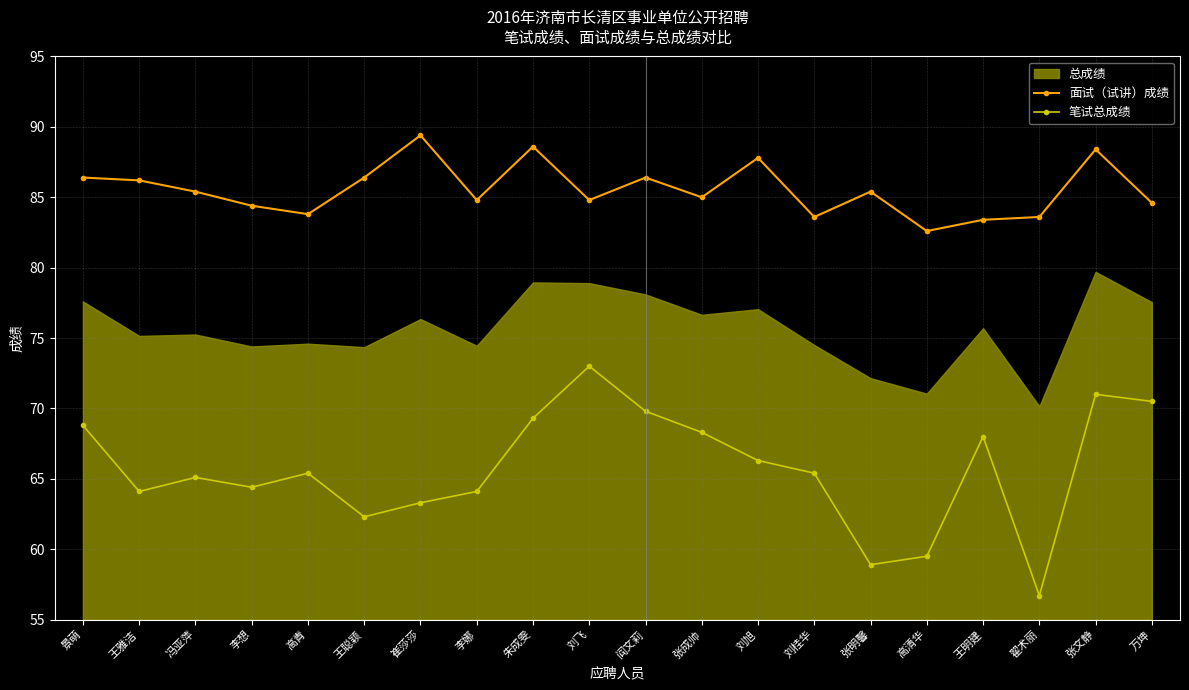

Which series has the largest range (max minus min)?

笔试总成绩